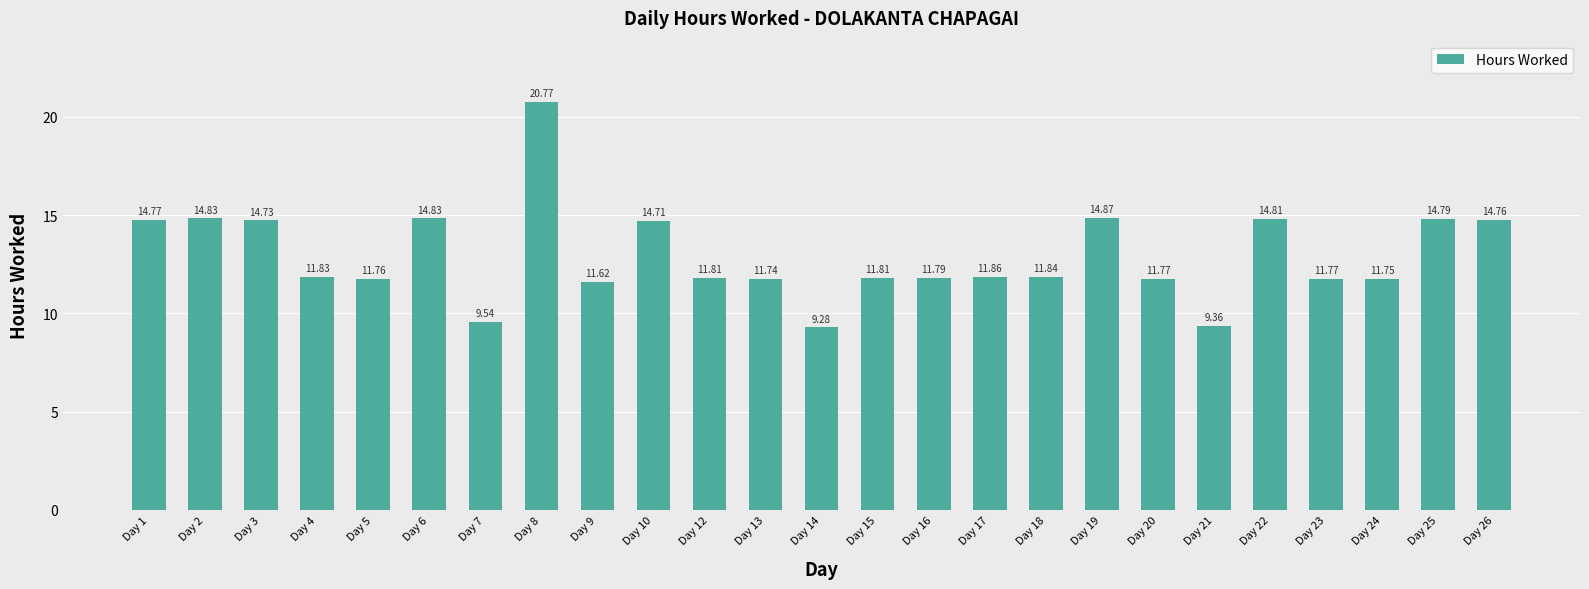

What is the minimum value shown in the chart?

9.3